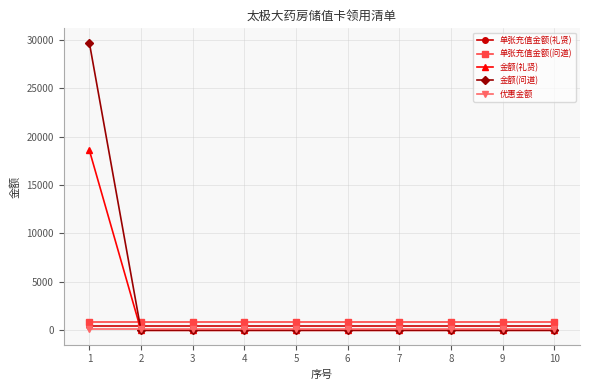

What are all the series names shown in the legend?

单张充值金额(礼贤), 单张充值金额(问道), 金额(礼贤), 金额(问道), 优惠金额